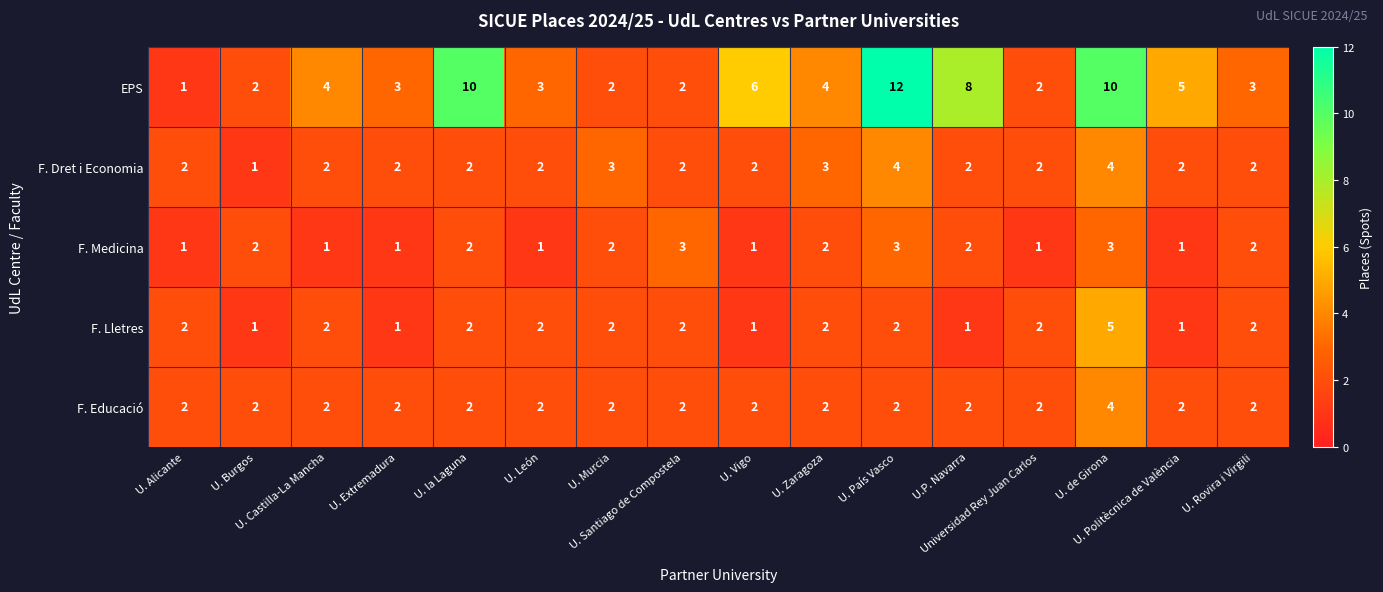

How many F. Educació values are between 2 and 3?

15